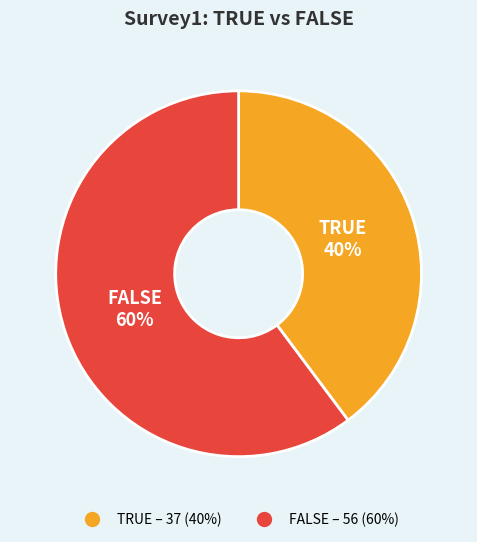

Is the sum of TRUE and FALSE greater than half?

Yes